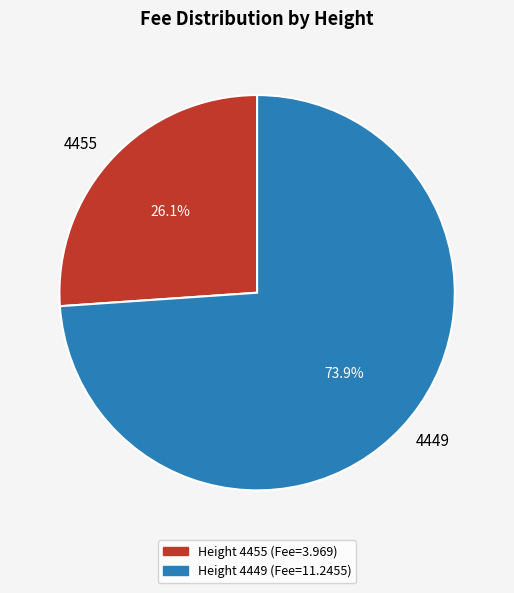

Between 4455 and 4449, which is larger?

4449